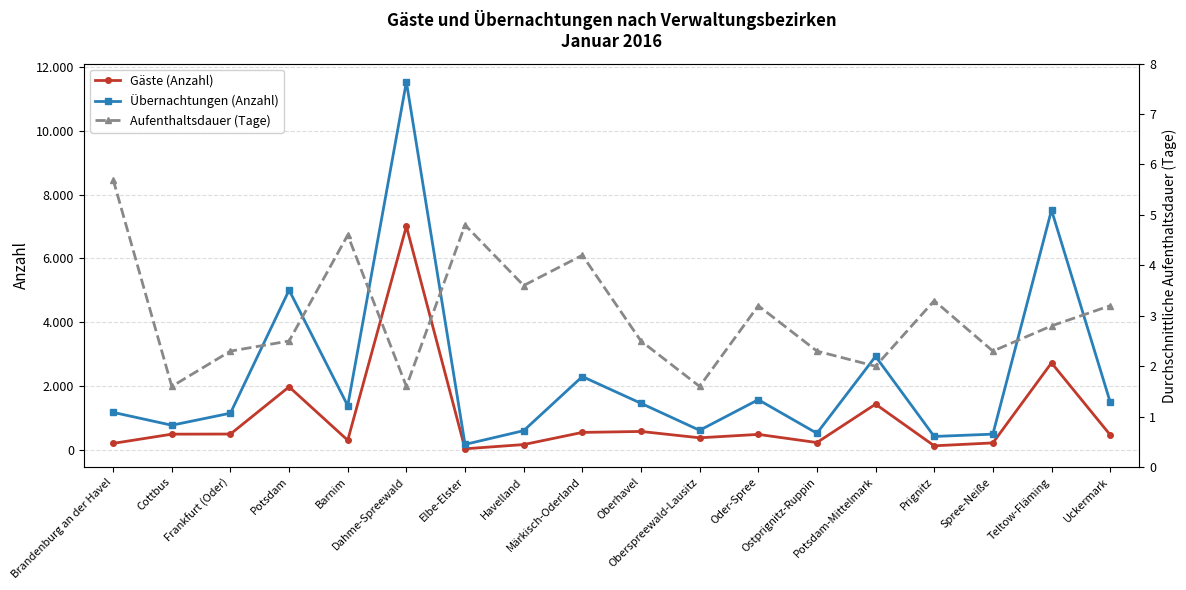

The Übernachtungen (Anzahl) series shows 133.8 at Ostprignitz-Ruppin. True or false?

False